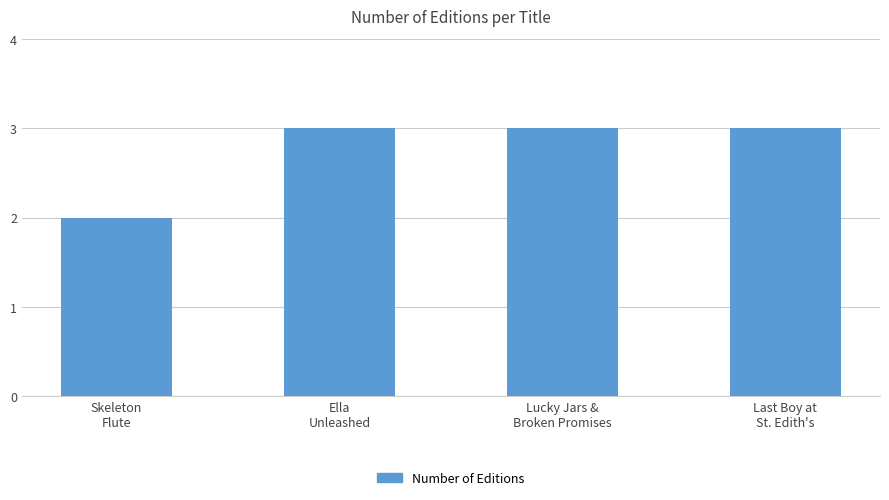

Is it true that the value at Lucky Jars &
Broken Promises is 3?

True